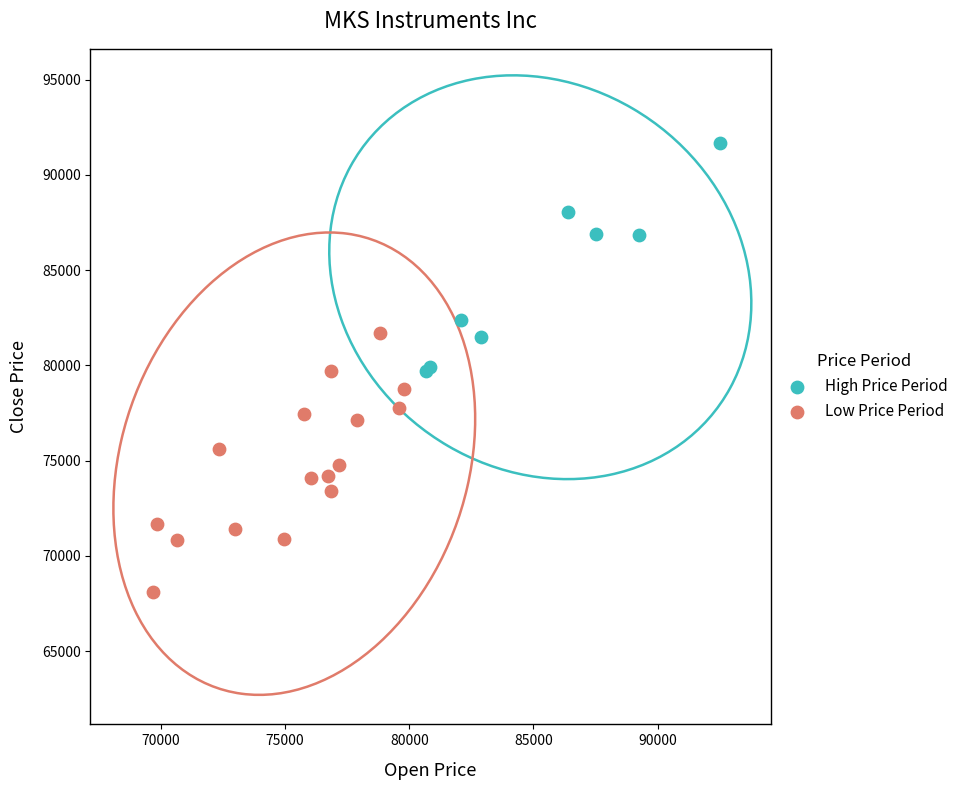

Which series contains the lowest Y value?

Low Price Period